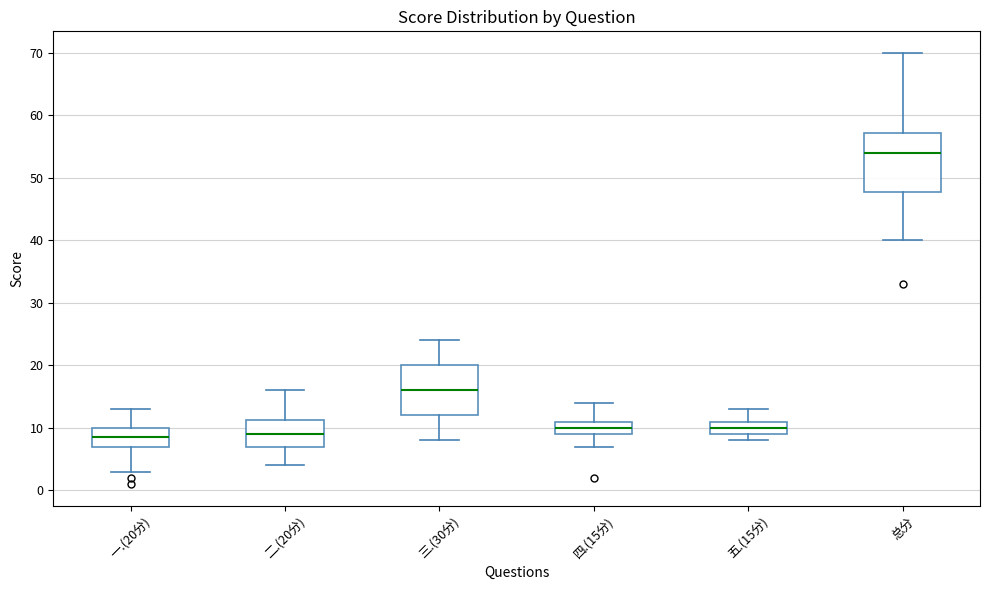

Which box is the tallest, from its lower edge to its upper edge?

总分